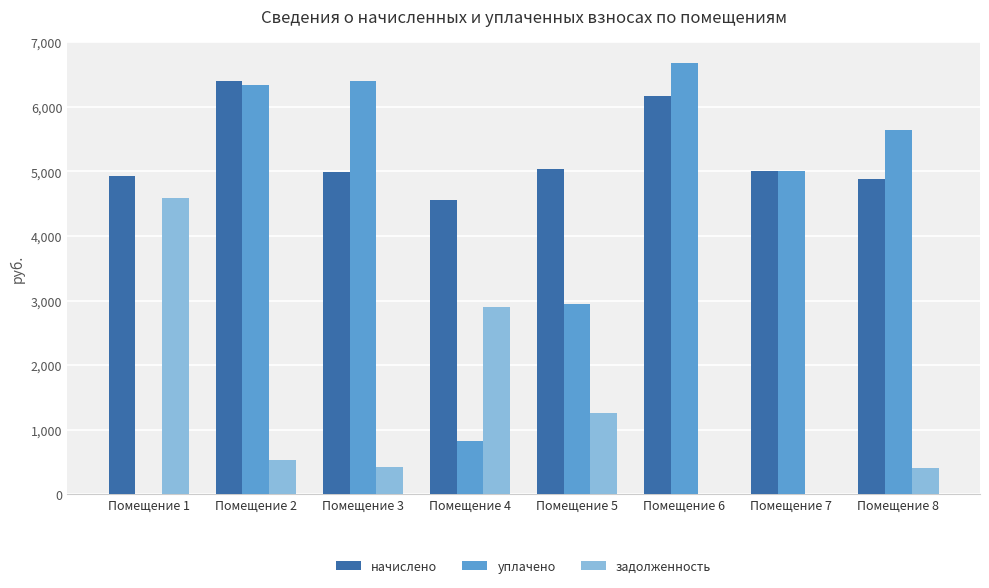

Which series changed the most between Помещение 2 and Помещение 5?

уплачено